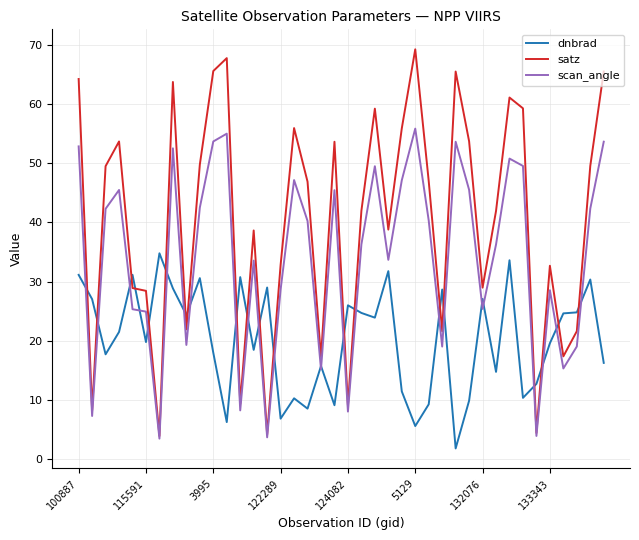

What is the smallest value displayed?

1.8